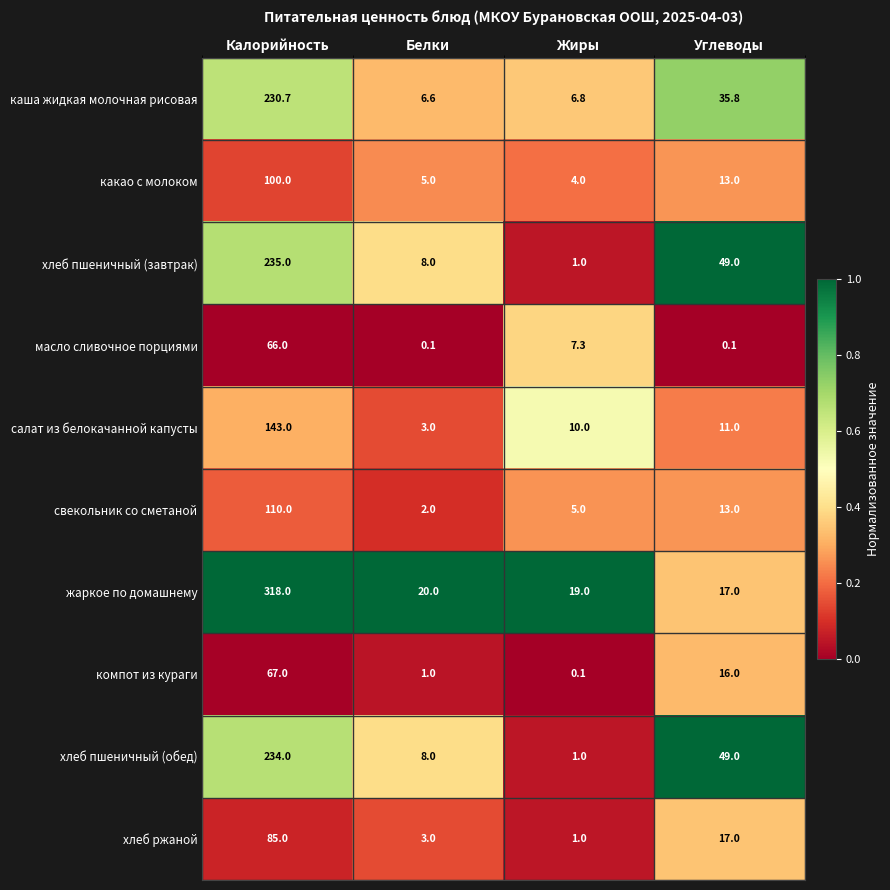

Where is хлеб пшеничный (обед) nearest to the value 117?

Углеводы